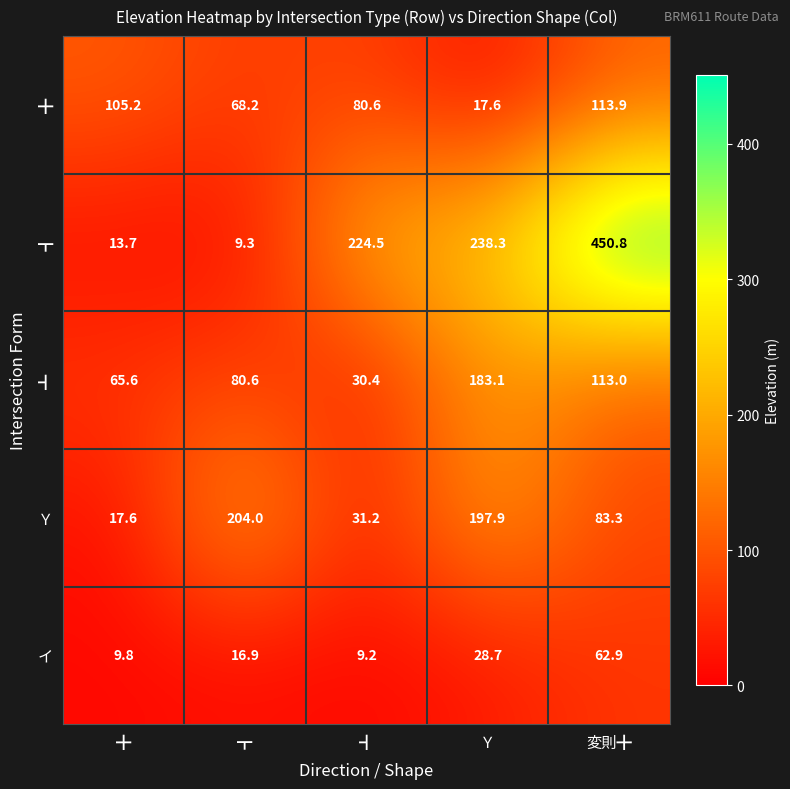

Where does the Ｙ series first go above 83?

┳